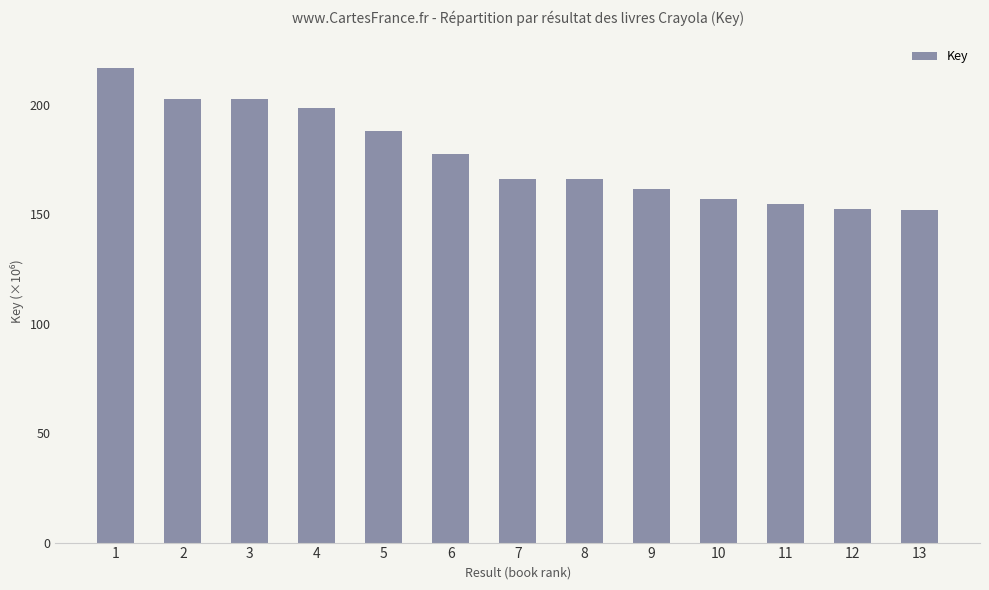

Does the chart contain any negative values?

No